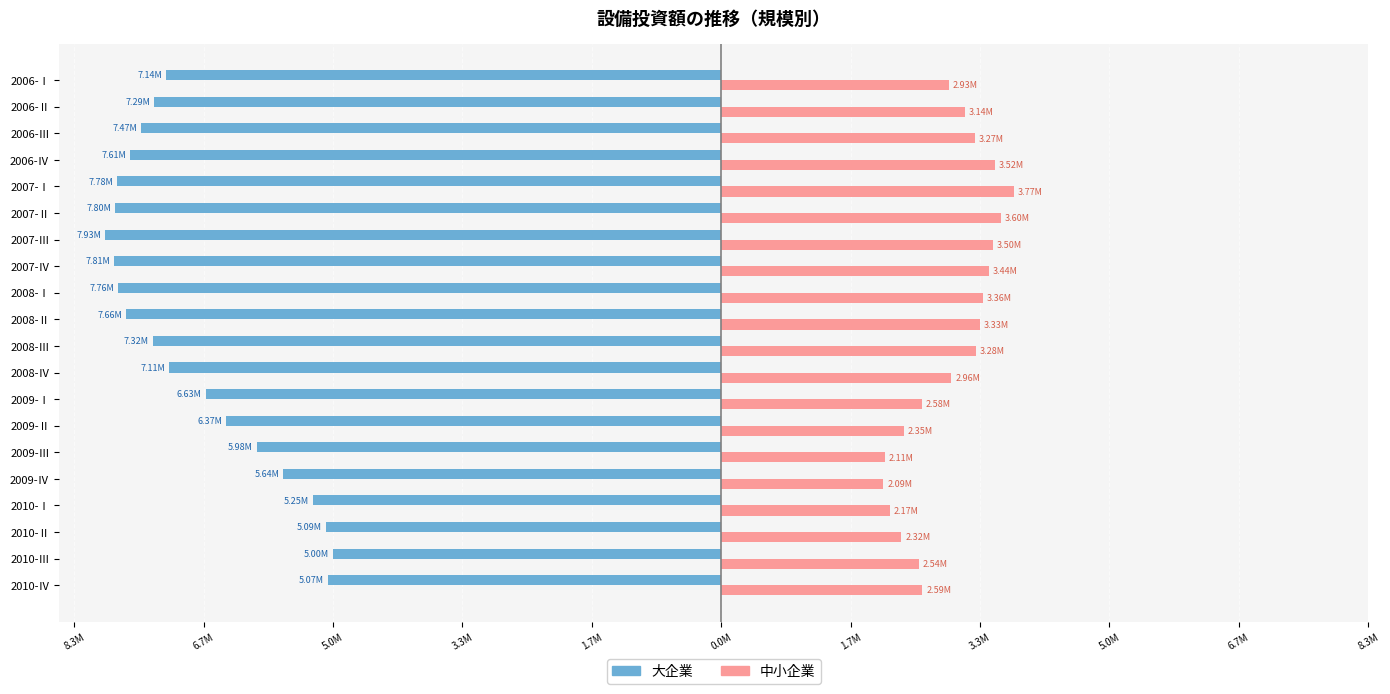

What are all the series names shown in the legend?

大企業, 中小企業